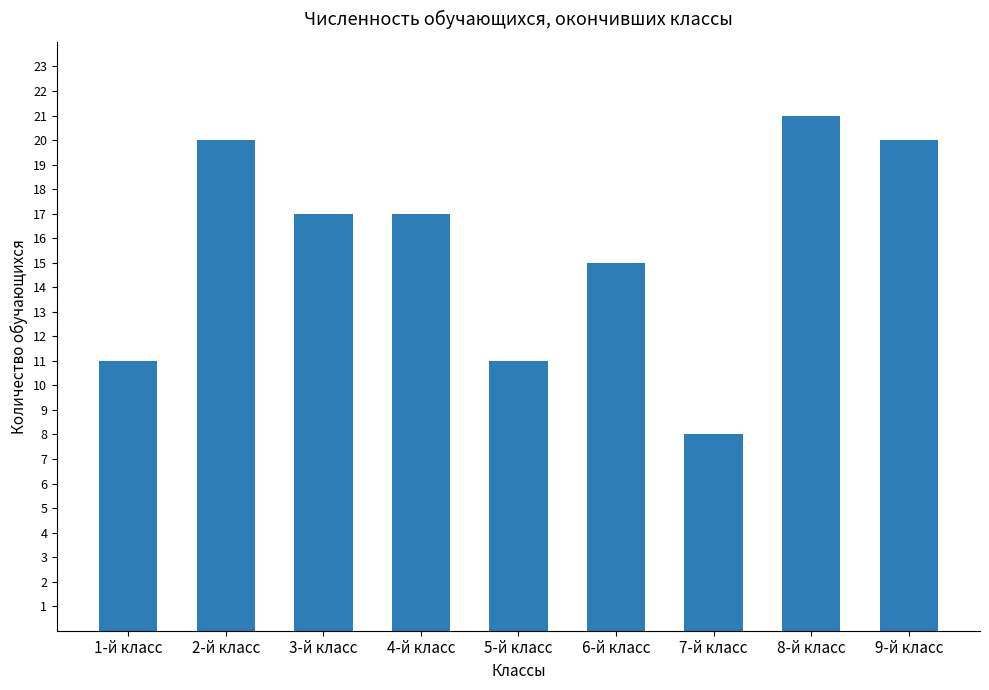

Which category has the lowest value across all series?

7-й класс